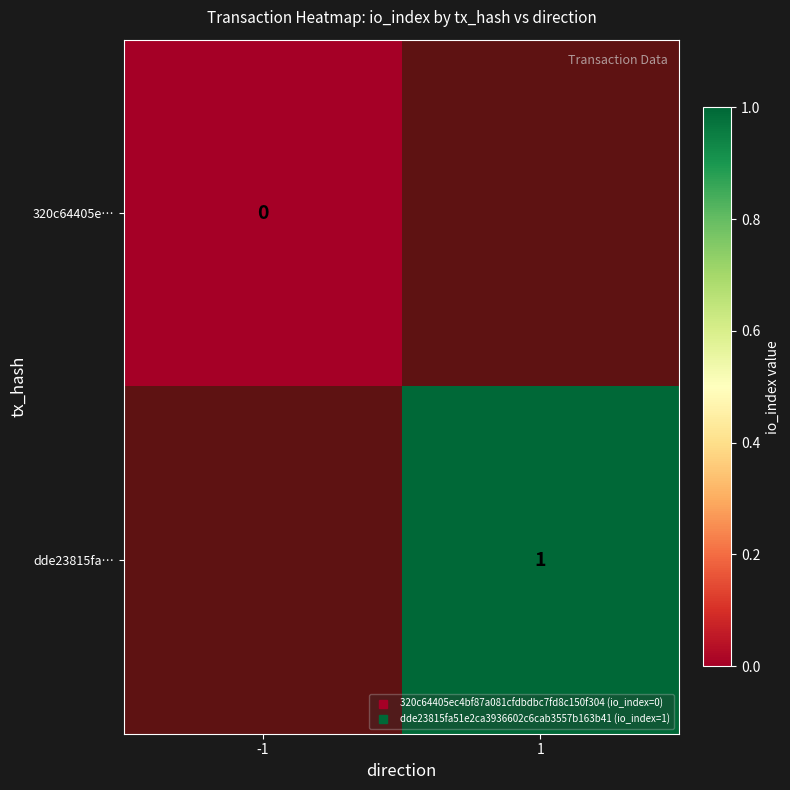

Rank the categories by 320c64405e… value from highest to lowest.

-1, 1